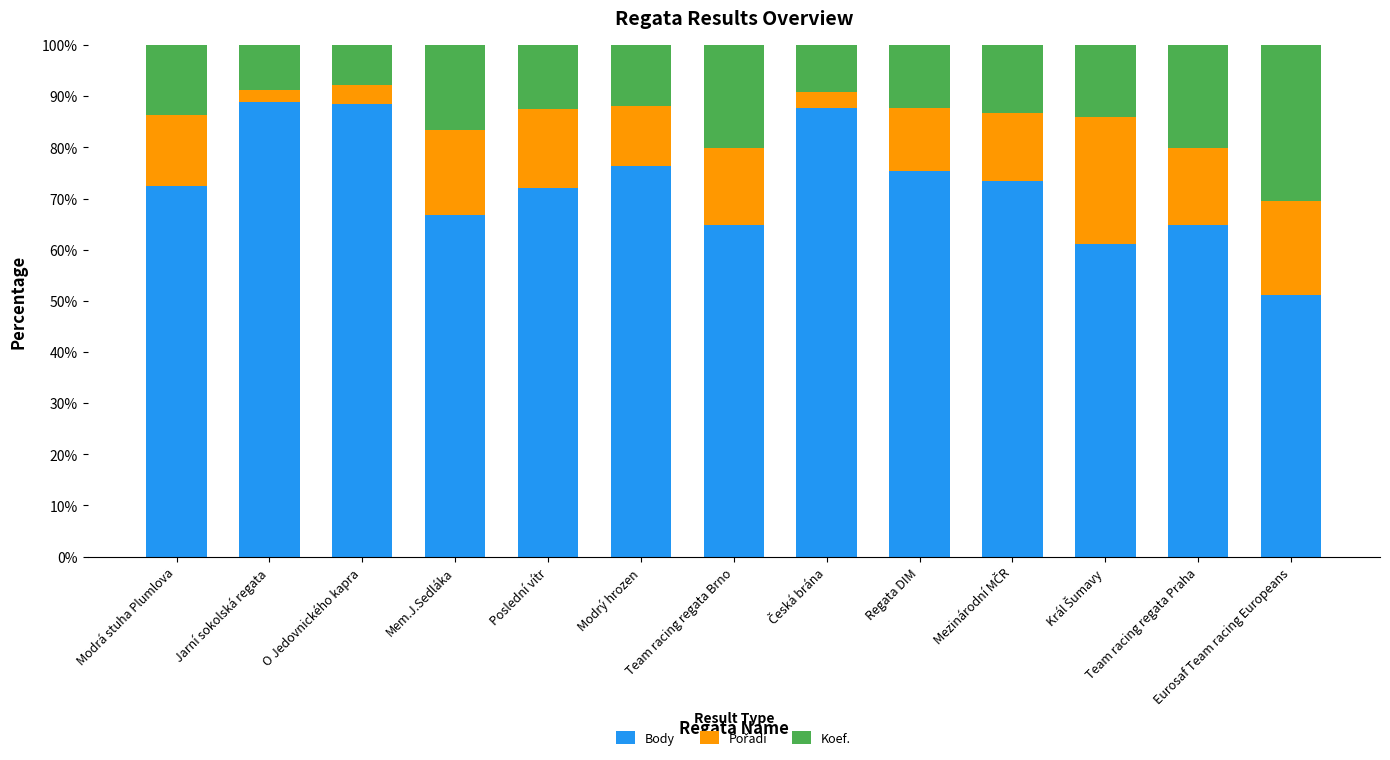

What is the total value across all series at Mem.J.Sedláka?

100.0